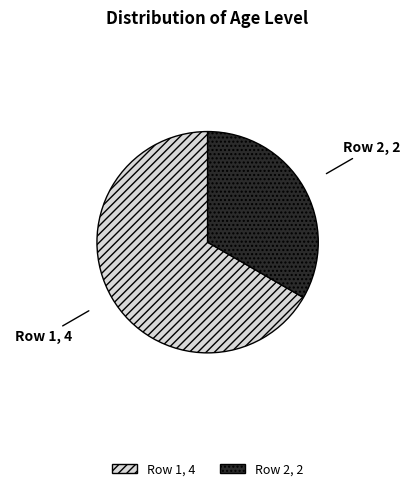

Rank the categories by value from lowest to highest.

Row 2, Row 1